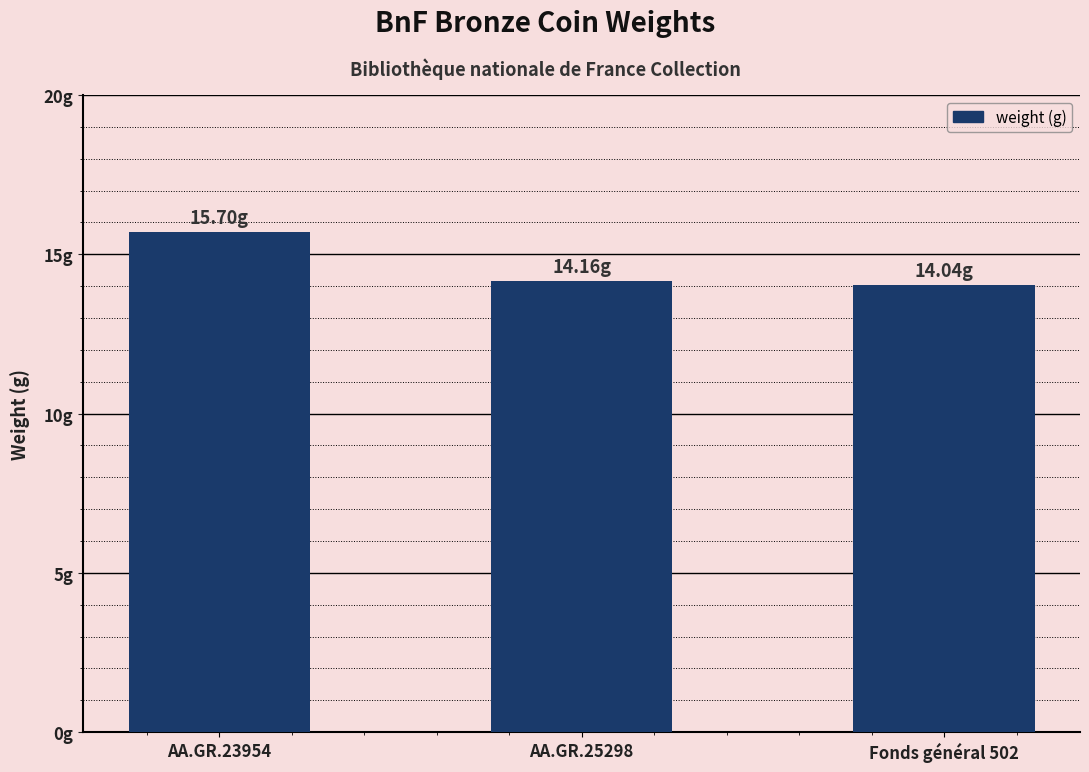

The chart shows a value of 14.0 at Fonds général 502. True or false?

True